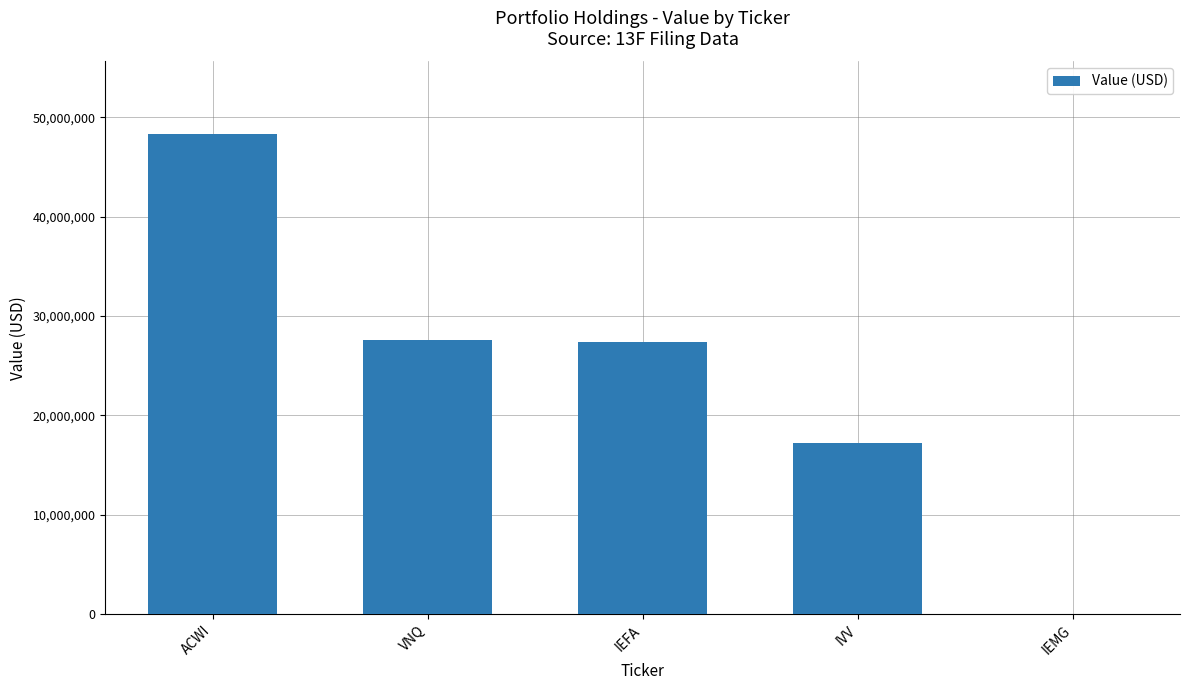

What is the greatest value displayed?

48365000